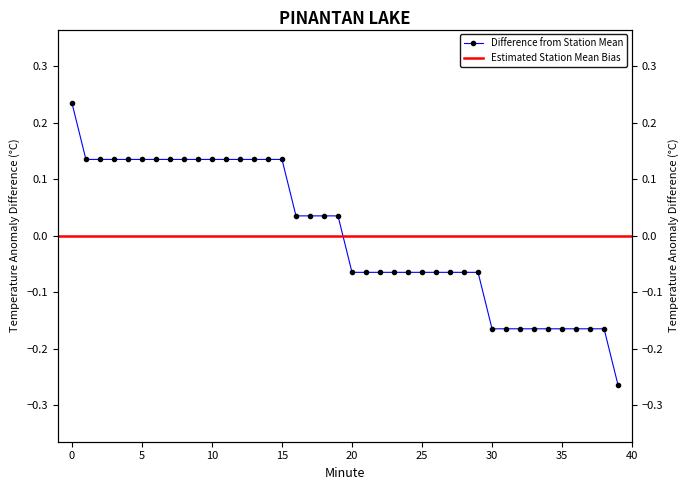

Does the chart display data point markers on the line(s)?

Yes